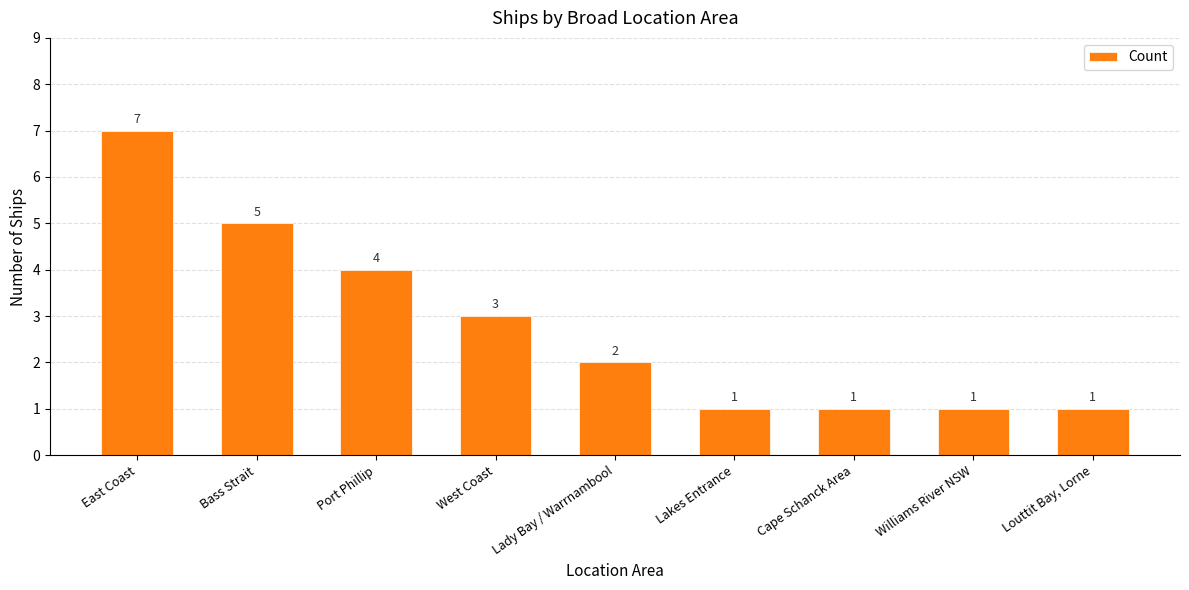

What is the greatest value displayed?

7